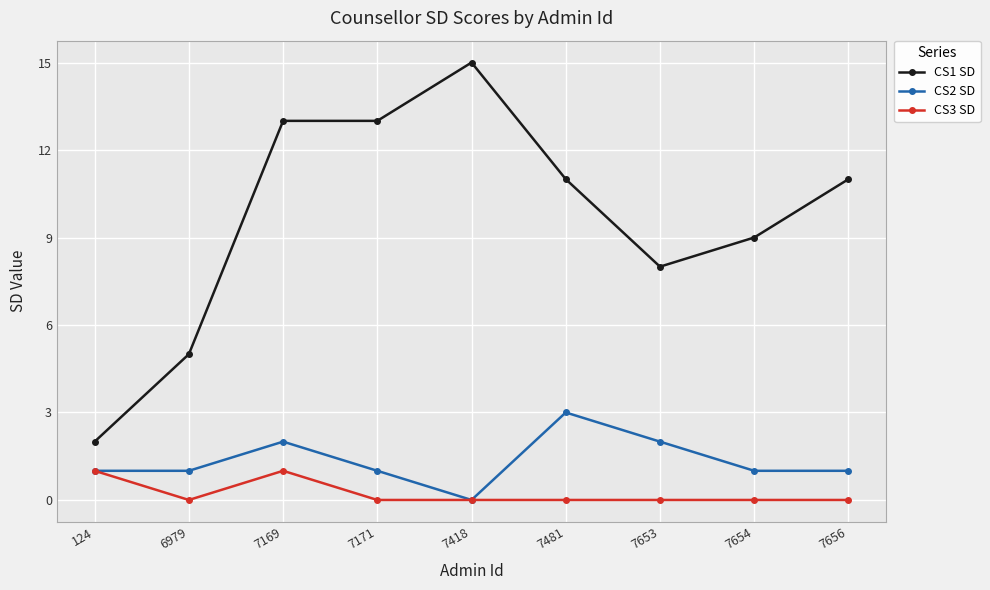

At 7653, list the series in order from largest to smallest.

CS1 SD, CS2 SD, CS3 SD